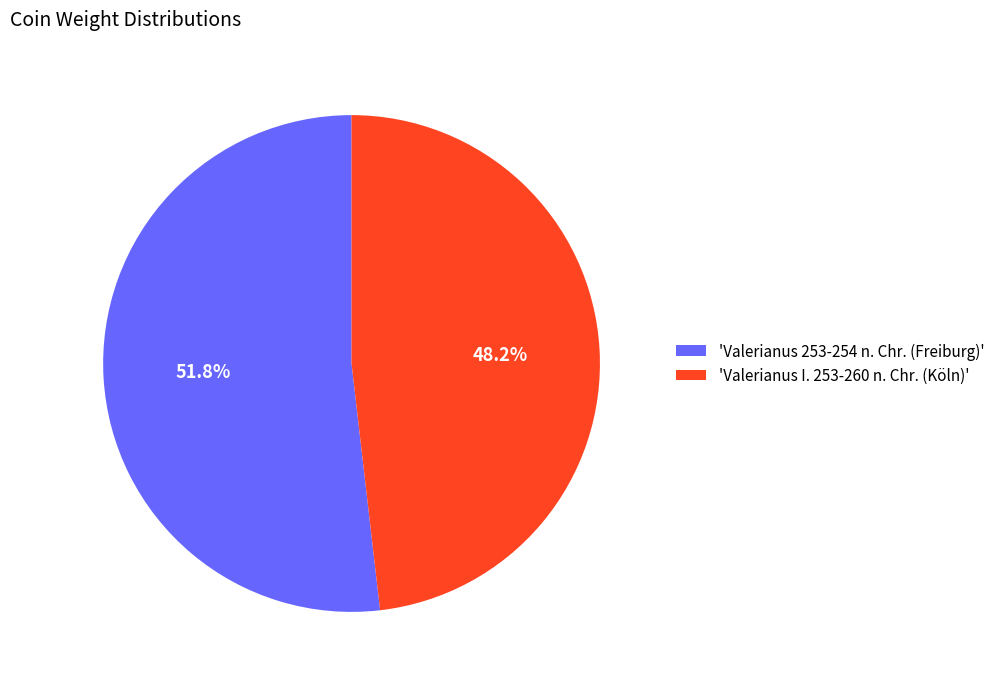

How many segments does this pie chart have?

2